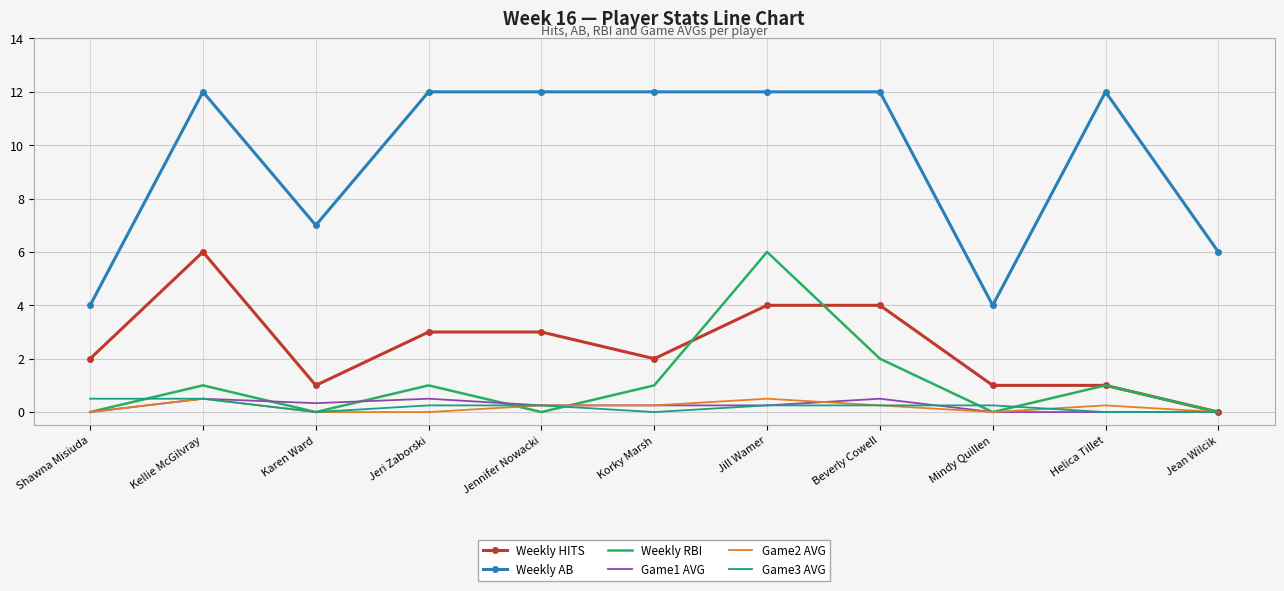

What is the difference between the highest and lowest values at Jean Wilcik?

6.0